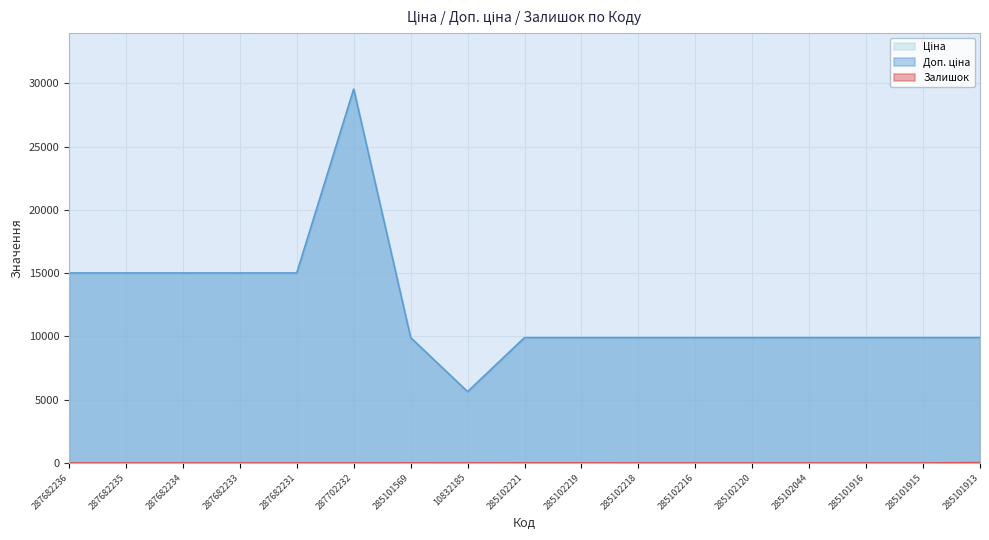

The Ціна series shows 2481.3 at 285101913. True or false?

False